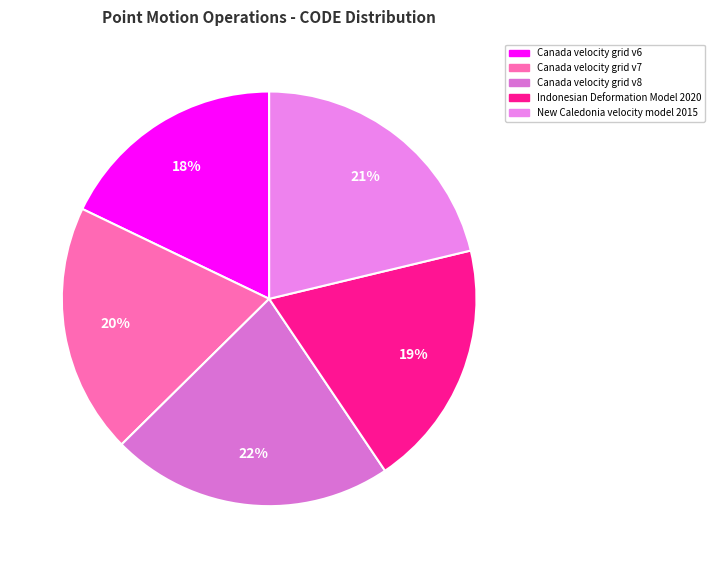

How many segments does this pie chart have?

5